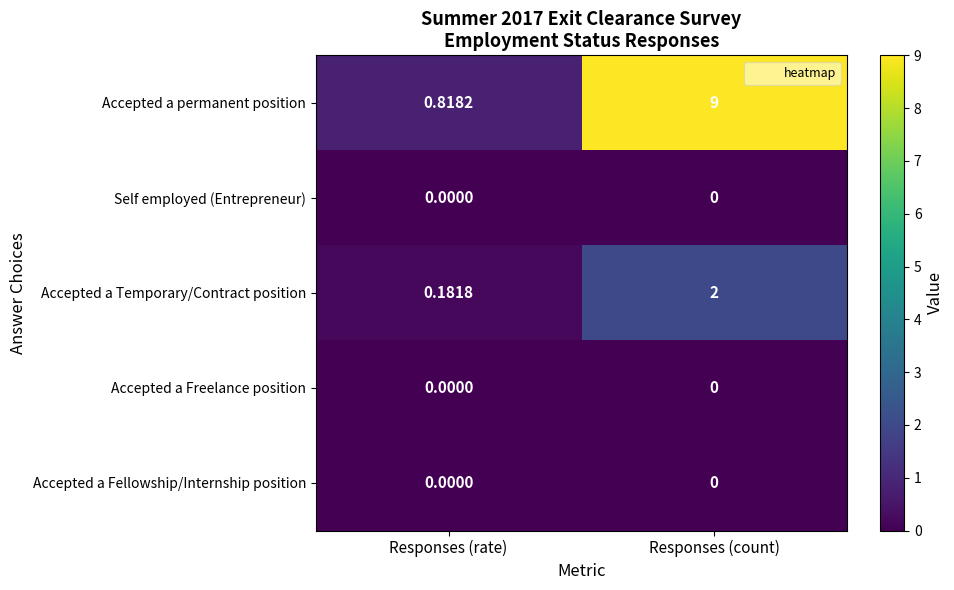

What is the total value across all series at Responses (rate)?

1.0